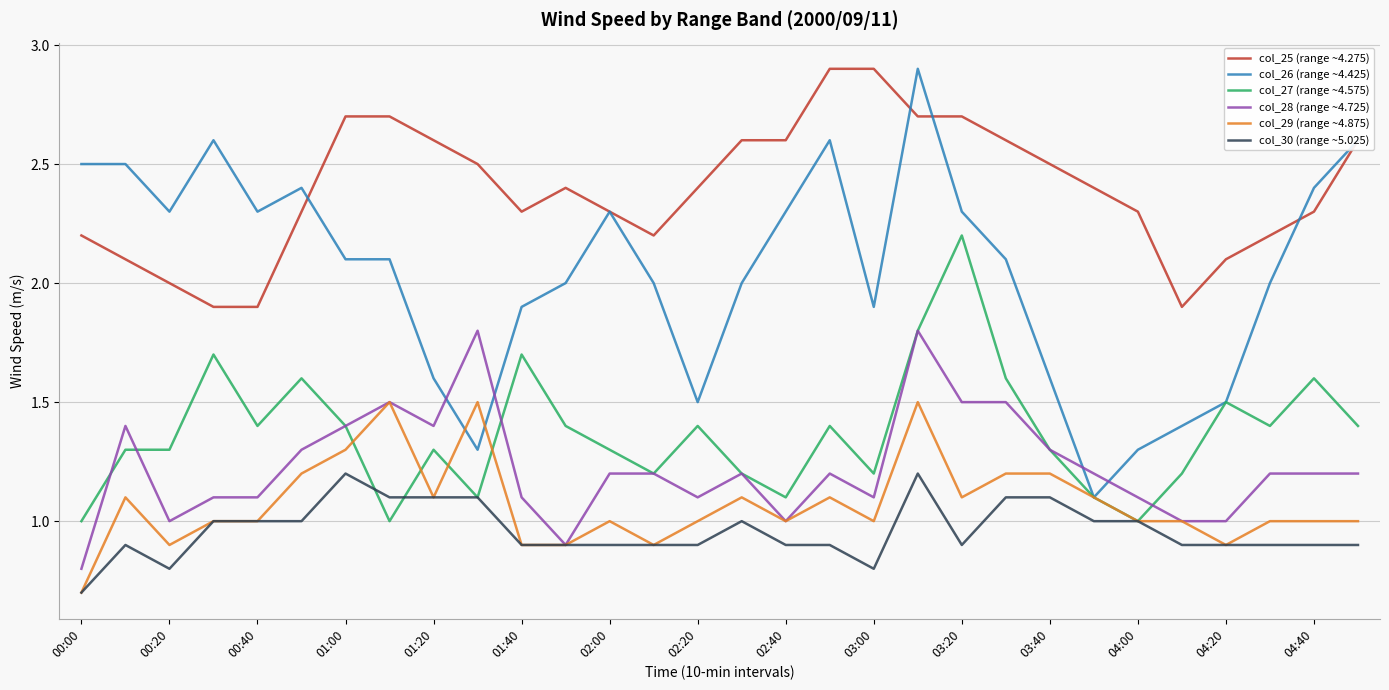

True or false: col_25 (range ~4.275) and col_27 (range ~4.575) intersect in this chart.

False